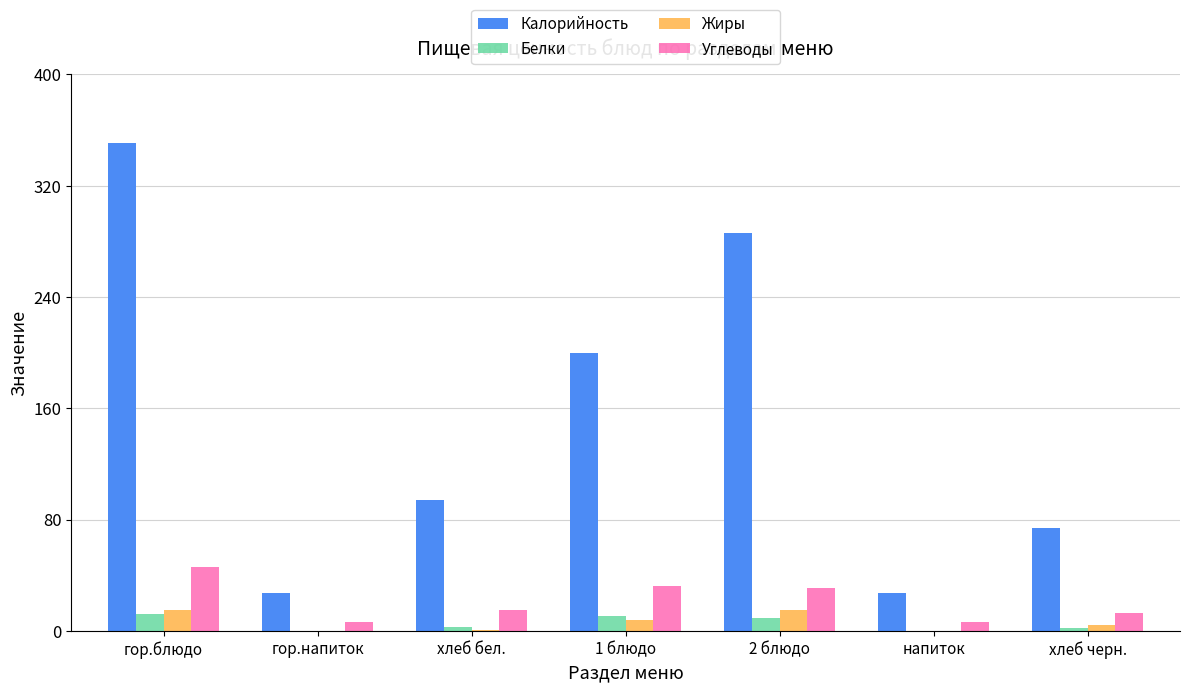

At 1 блюдо, list the series in order from smallest to largest.

Жиры, Белки, Углеводы, Калорийность